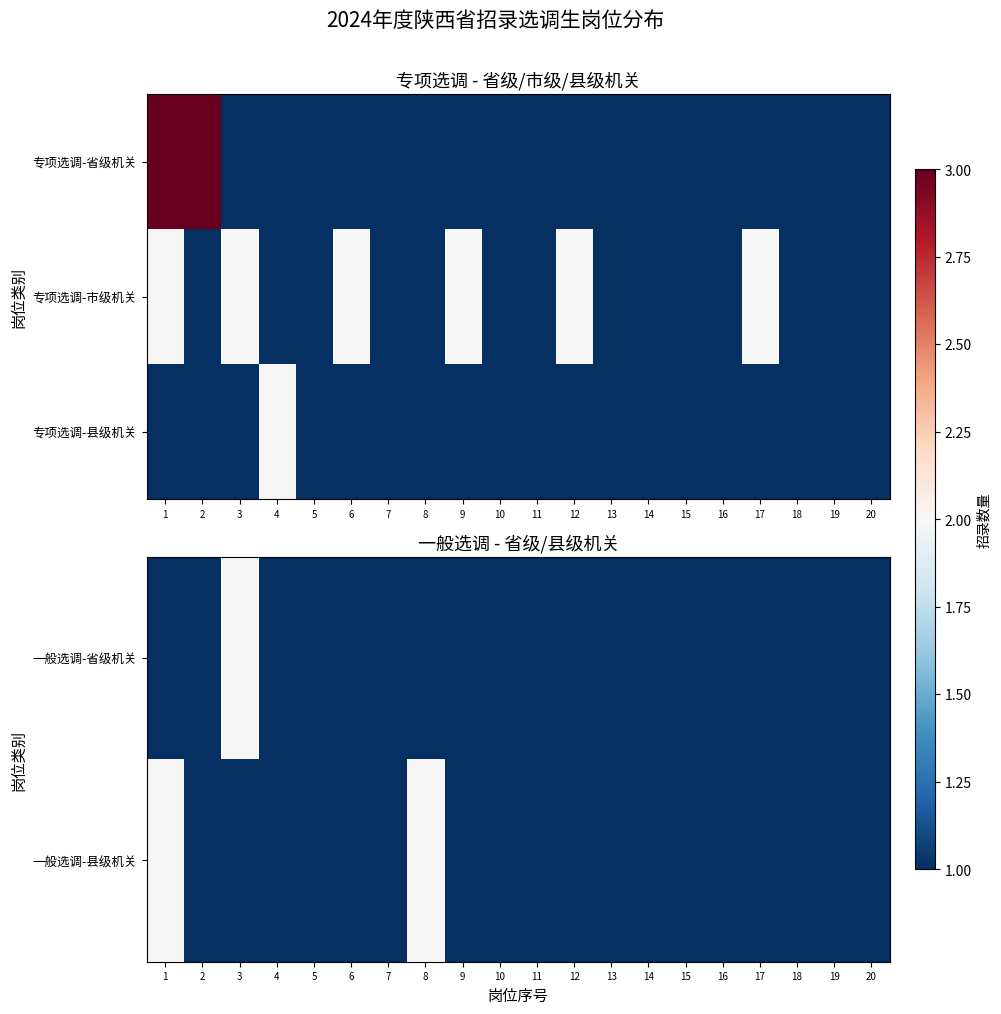

The value of 一般选调-省级机关 at 17 is 0. True or false?

False